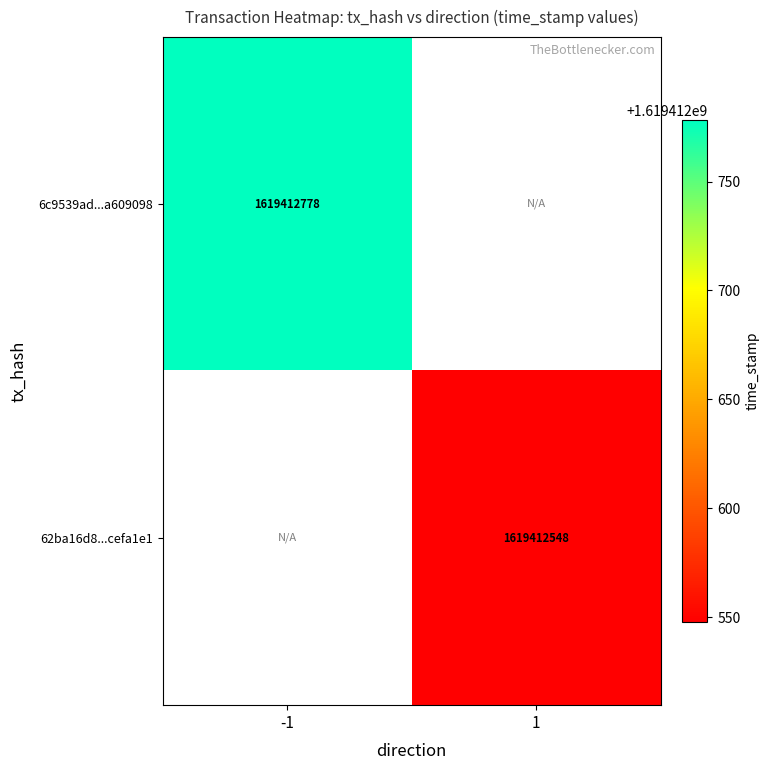

The 6c9539ad...a609098 series shows 1619412778 at -1. True or false?

True